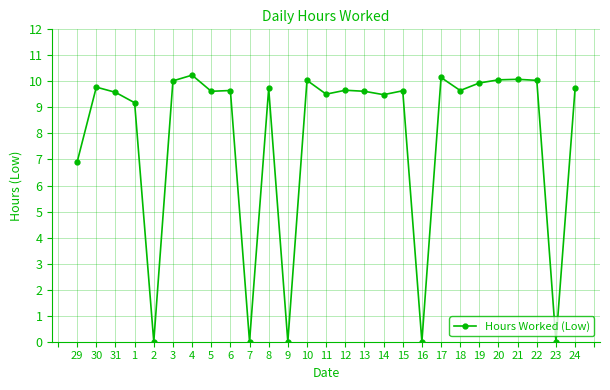

Where is the first local minimum?

2